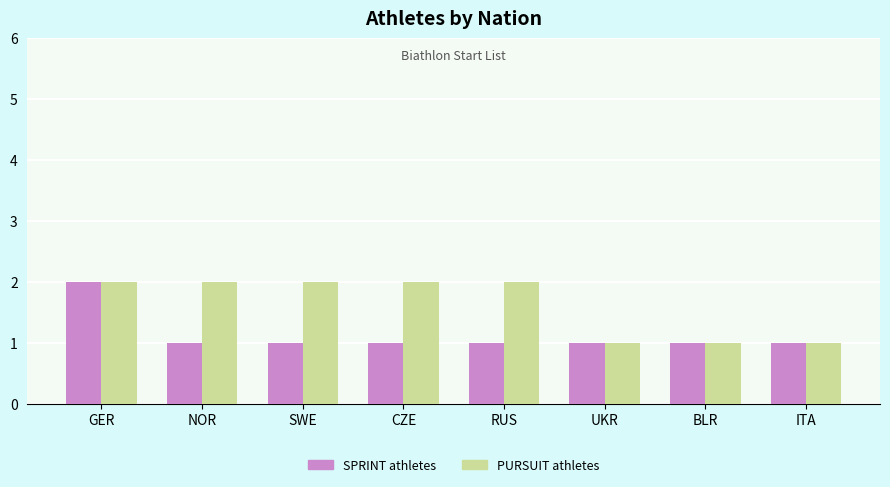

What is the difference between the maximum and minimum values in the SPRINT athletes series?

1